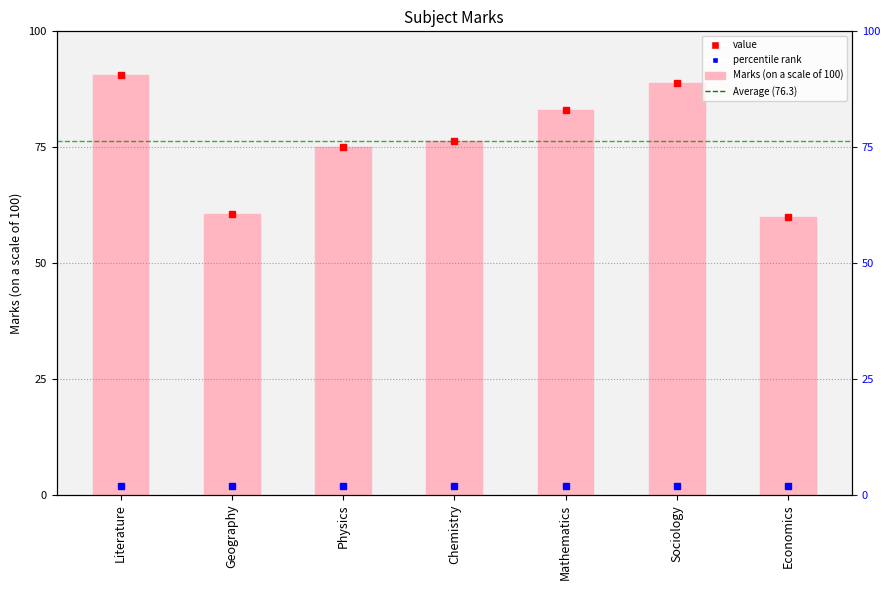

Which has a higher value, Chemistry or Mathematics?

Mathematics